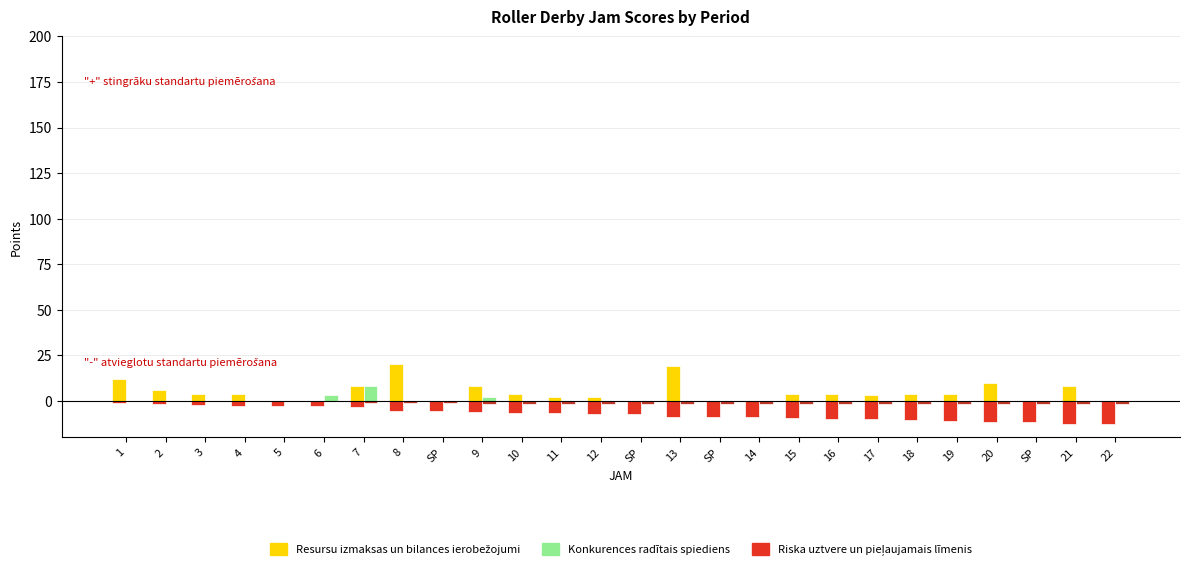

What is the spread (max minus min) of values at 17?

13.0